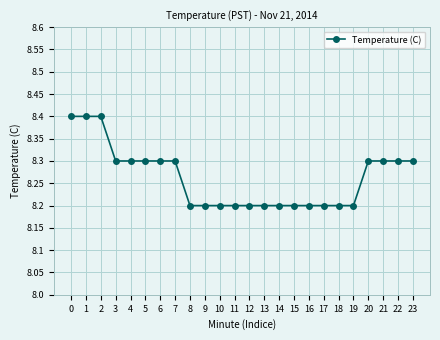

Reading left to right, transcribe all the data shown in this chart.

8.4	8.4	8.4	8.3	8.3	8.3	8.3	8.3	8.2	8.2	8.2	8.2	8.2	8.2	8.2	8.2	8.2	8.2	8.2	8.2	8.3	8.3	8.3	8.3